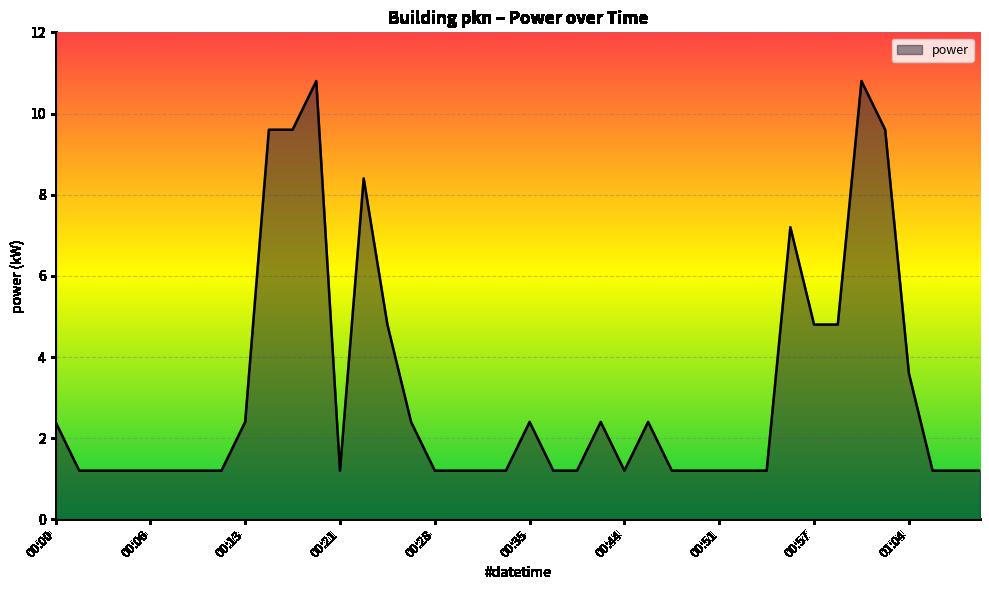

Does the chart display data point markers on the line(s)?

No